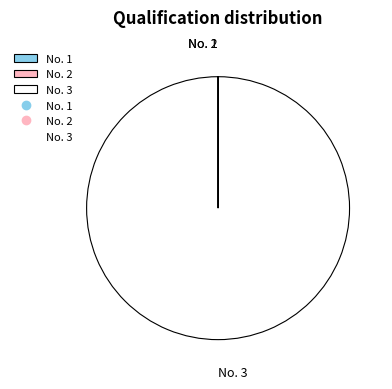

True or false: No. 3 accounts for 100% of the total.

True